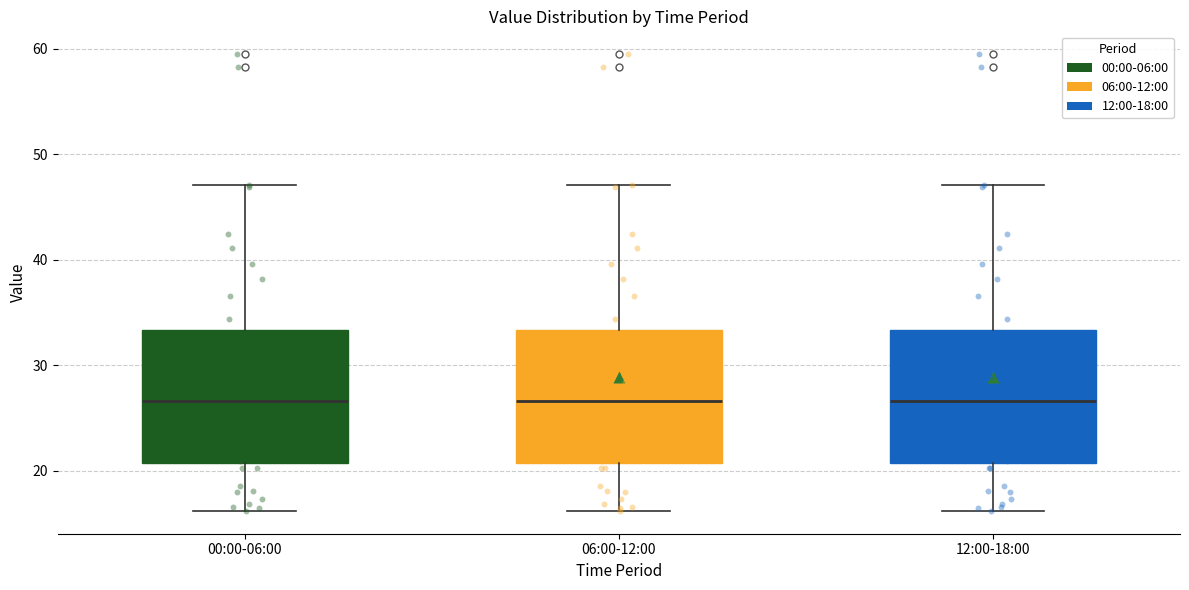

Reading left to right, transcribe this box plot: for each box, give where its median line is, the range the box spans, and where its two whiskers end, as read against the y-axis. The values are not printed on the chart, so give them approximately, as read against the axis.

00:00-06:00: median 27, box 21 to 33, whiskers 16 to 47
06:00-12:00: median 27, box 21 to 33, whiskers 16 to 47
12:00-18:00: median 27, box 21 to 33, whiskers 16 to 47